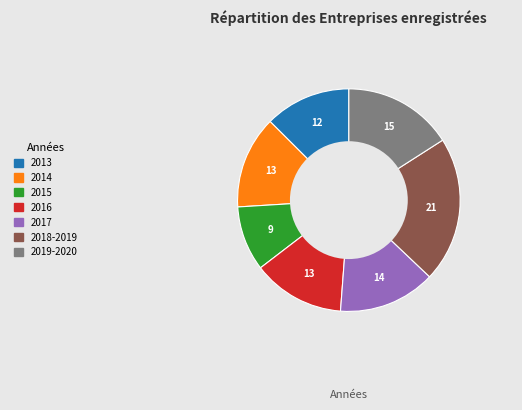

Approximately how many times larger is the value at 2013 compared to 2016?

0.9